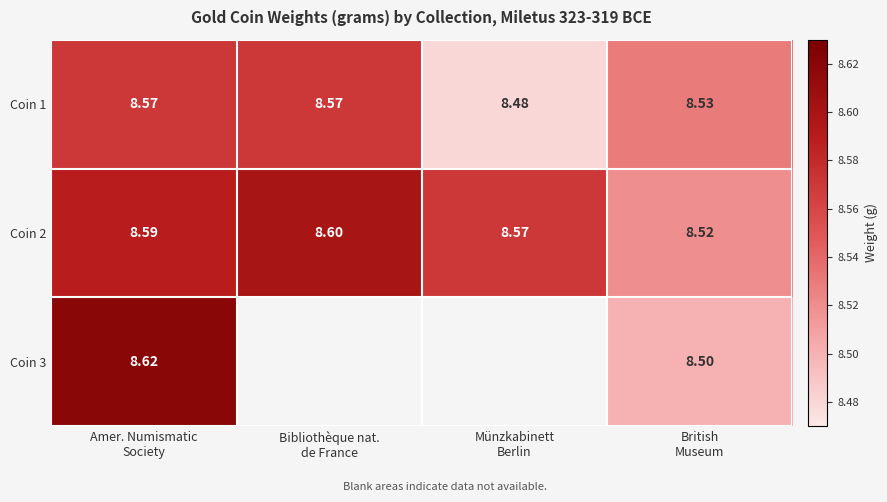

Is the value of Coin 2 at Bibliothèque nat. de France greater than the value of Coin 1 at Münzkabinett Berlin?

Yes